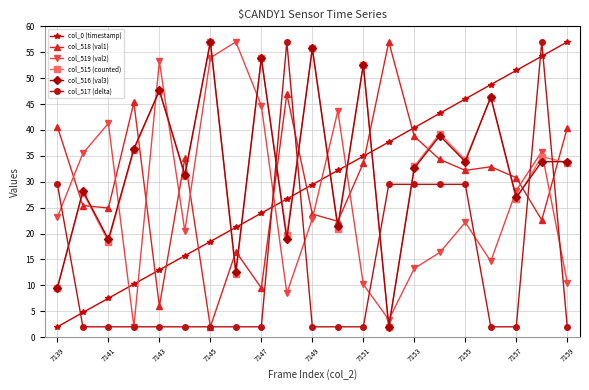

What is the value of the col_517 (delta) point at the 15th from the left?

29.5